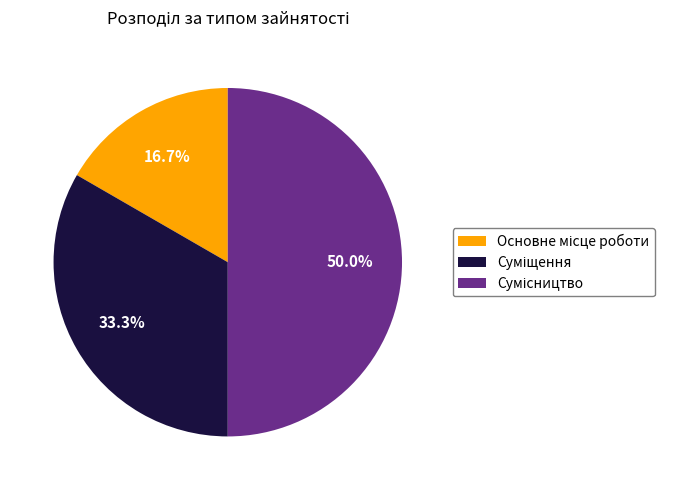

Count the number of slices in the pie.

3